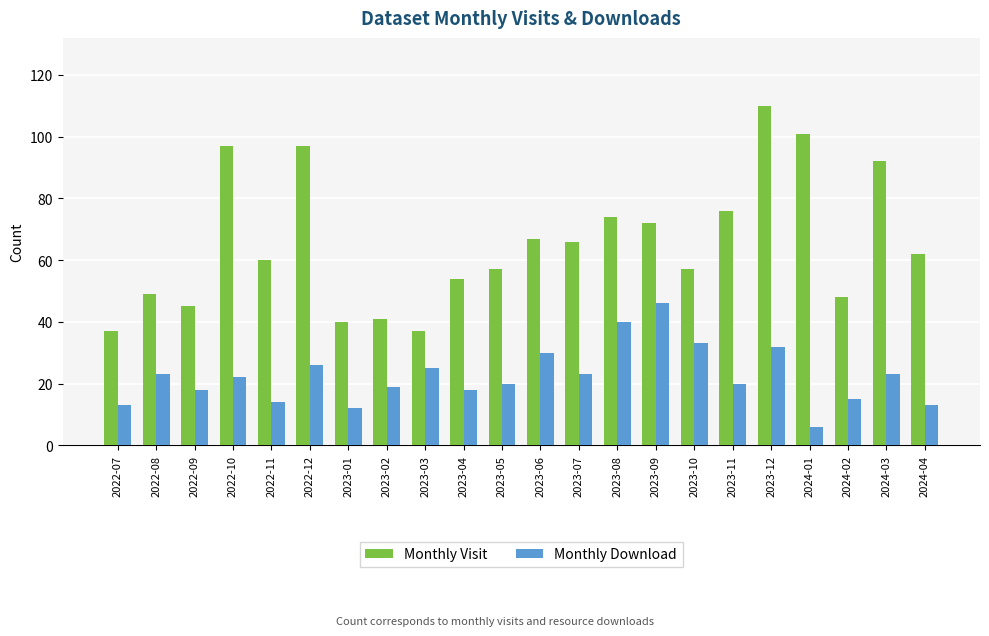

List the series in order of their peak value, lowest first.

Monthly Download, Monthly Visit